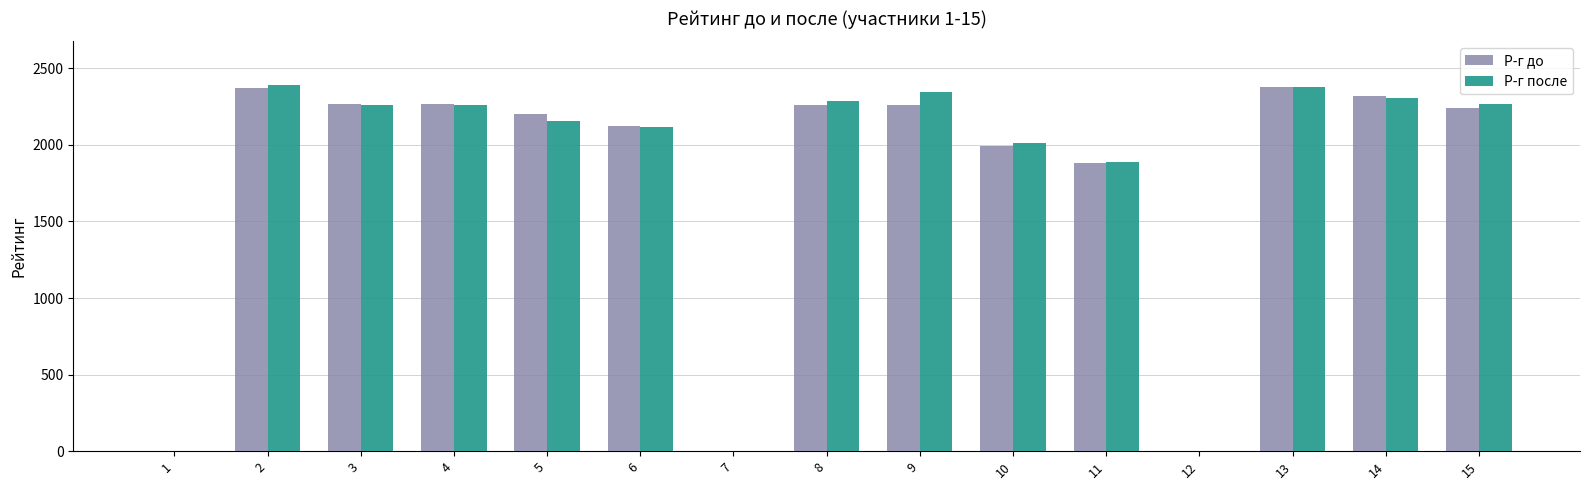

What is the sum of all Р-г до values?

26551